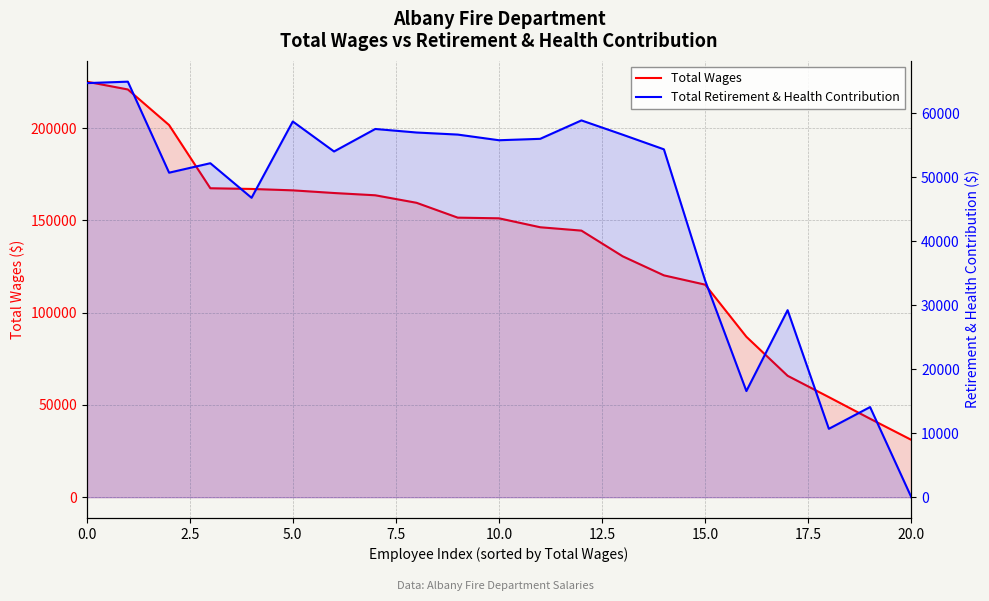

What position from the right is 19?

2